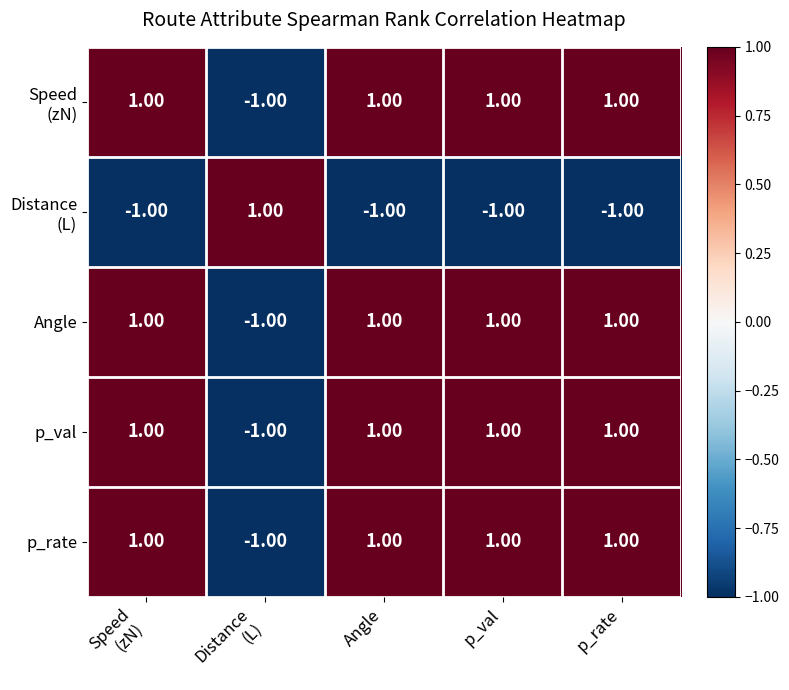

What is the smallest value displayed?

-1